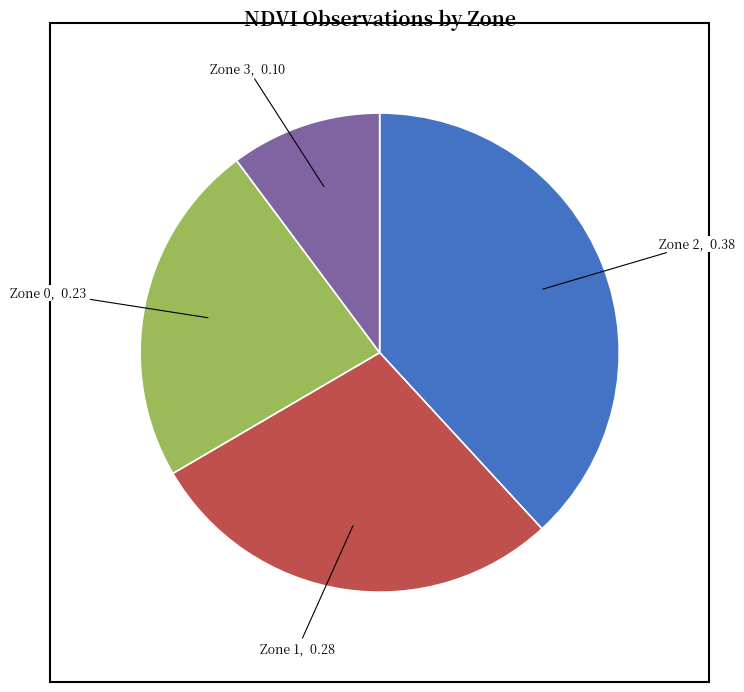

True or false: Zone 1 accounts for 43% of the total.

False